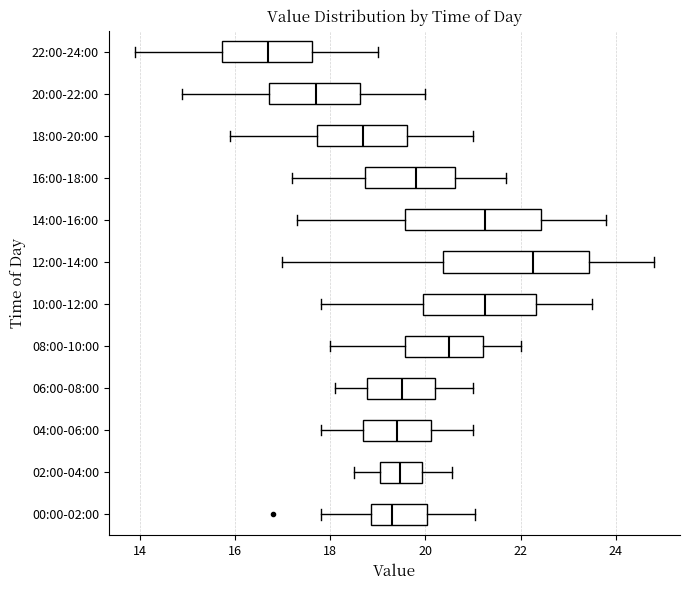

Where does the left whisker of the box for 08:00-10:00 end on the x-axis? The values are not printed on the chart, so give them approximately, as read against the axis.

18.0